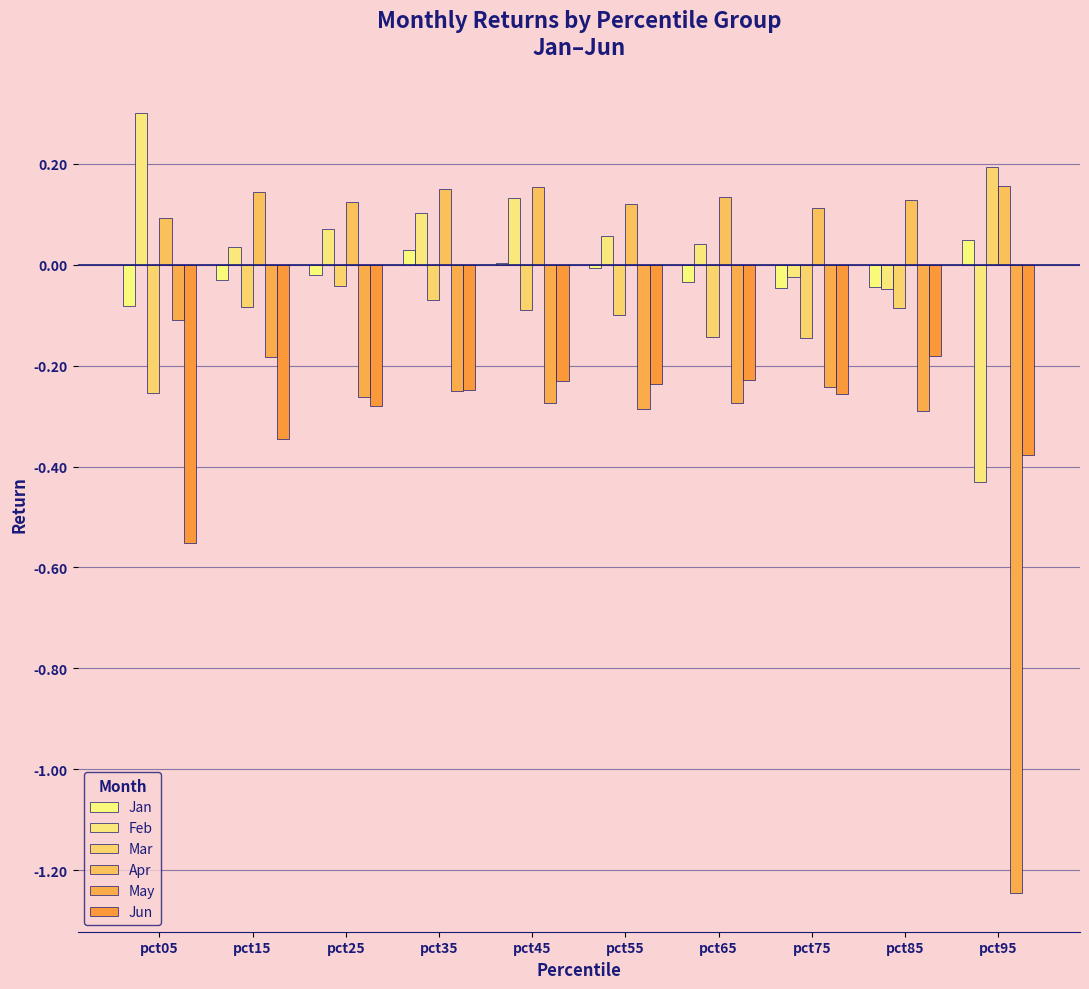

Where does the Jan series first go above 0?

pct35